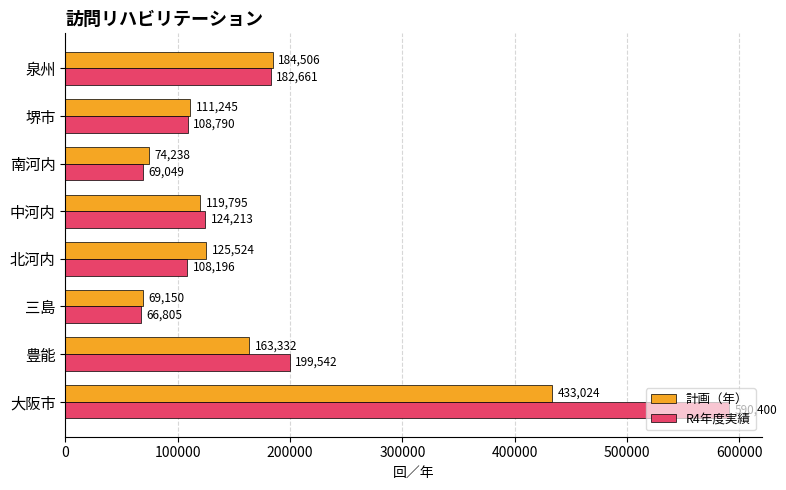

Is the value of R4年度実績 at 大阪市 greater than the value of 計画（年） at 泉州?

Yes